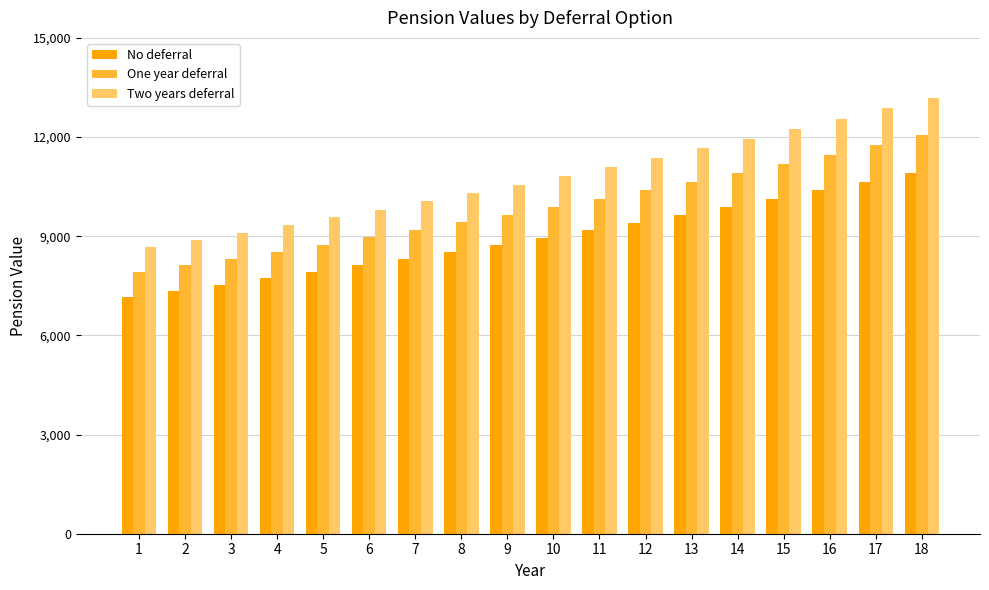

Which series has the largest range (max minus min)?

Two years deferral